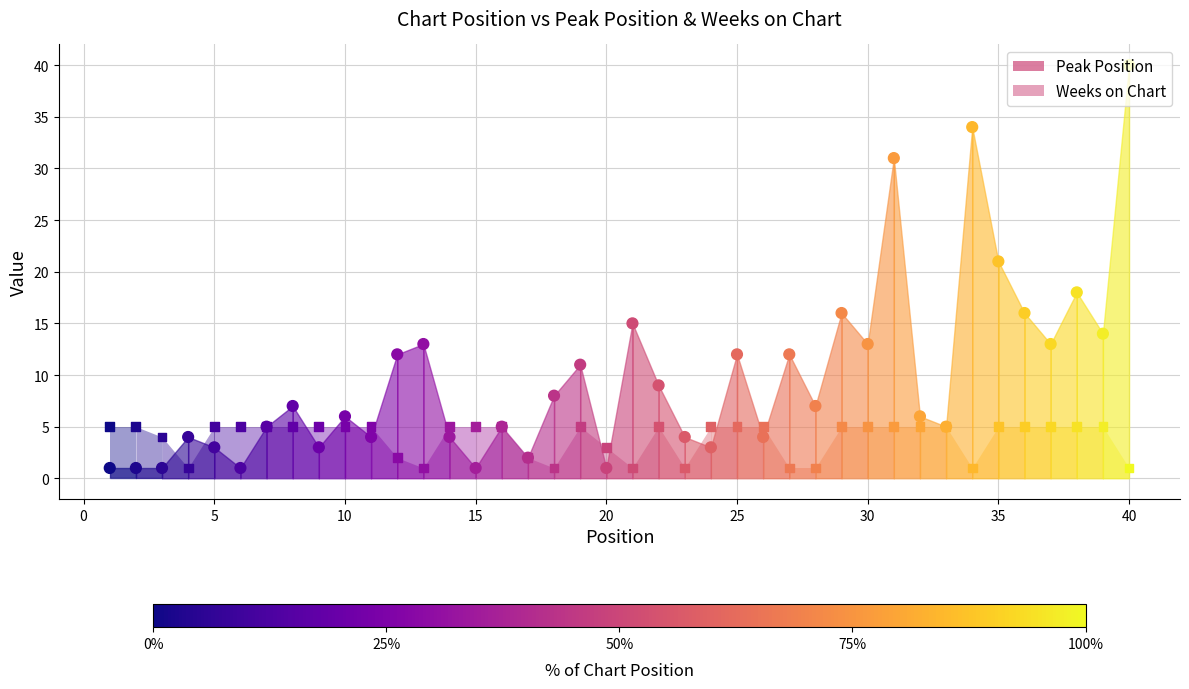

Which series has the largest total across all categories?

Peak Position